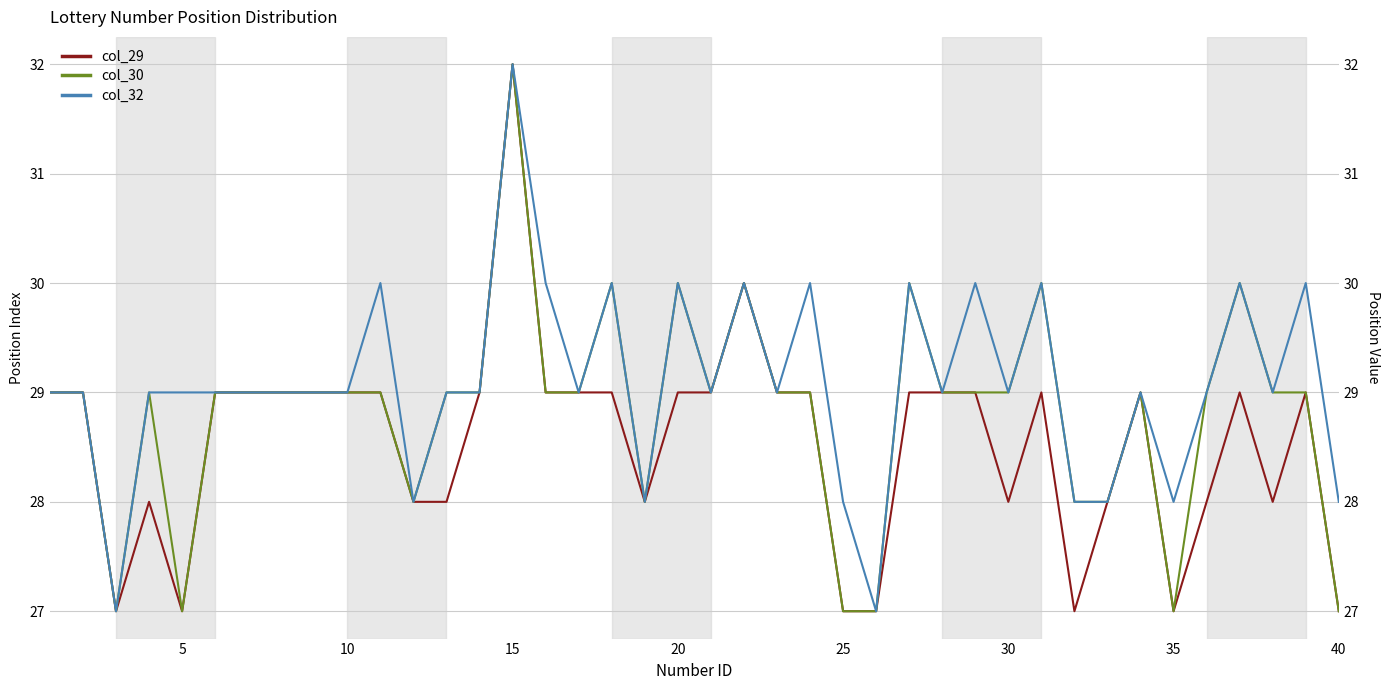

True or false: col_32 and col_29 cross at least once.

False